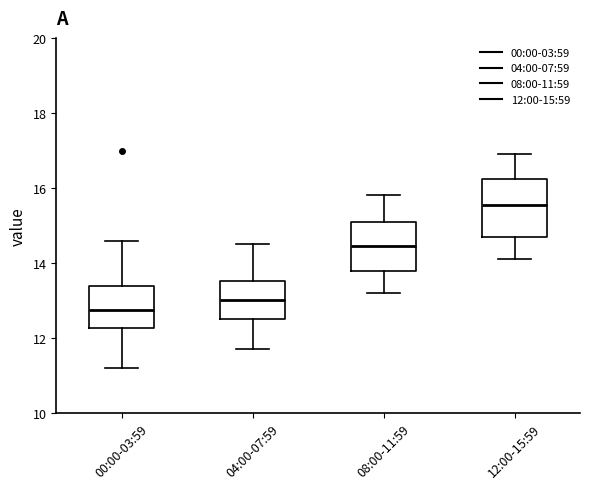

Reading left to right, transcribe this box plot: for each box, give where its median line is, the range the box spans, and where its two whiskers end, as read against the y-axis. The values are not printed on the chart, so give them approximately, as read against the axis.

00:00-03:59: median 12.8, box 12.2 to 13.4, whiskers 11.2 to 14.6
04:00-07:59: median 13.0, box 12.6 to 13.6, whiskers 11.8 to 14.6
08:00-11:59: median 14.4, box 13.8 to 15.2, whiskers 13.2 to 15.8
12:00-15:59: median 15.6, box 14.8 to 16.2, whiskers 14.2 to 17.0